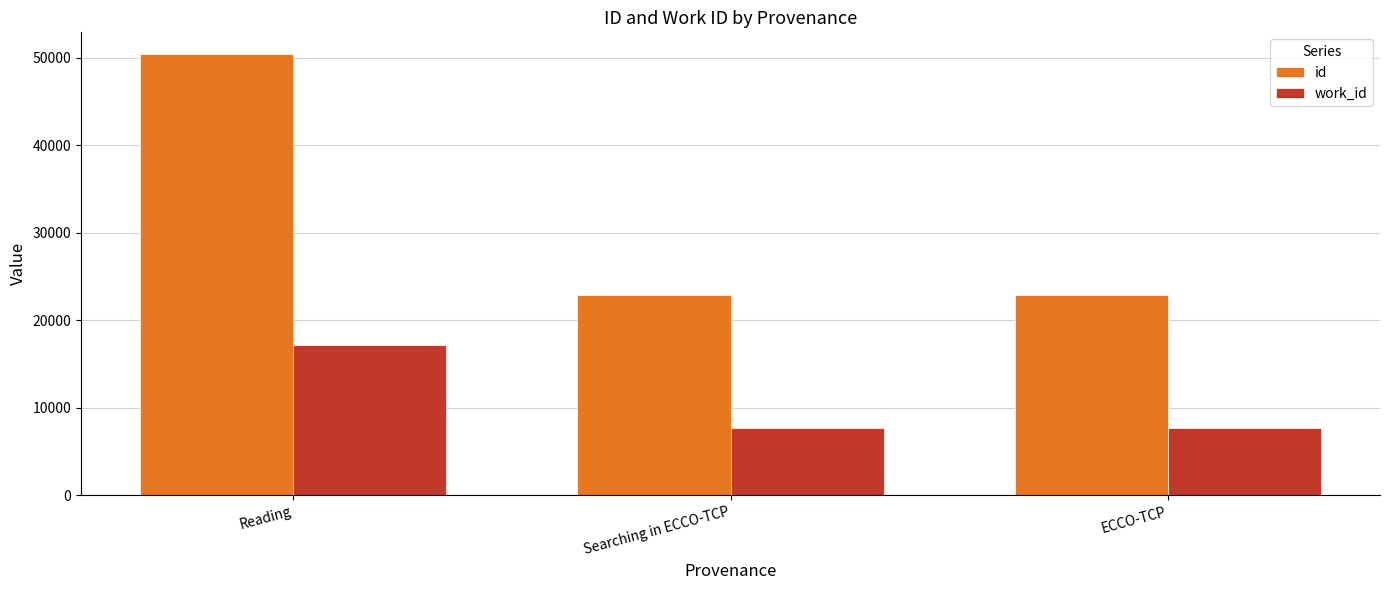

How many groups of bars are there?

3